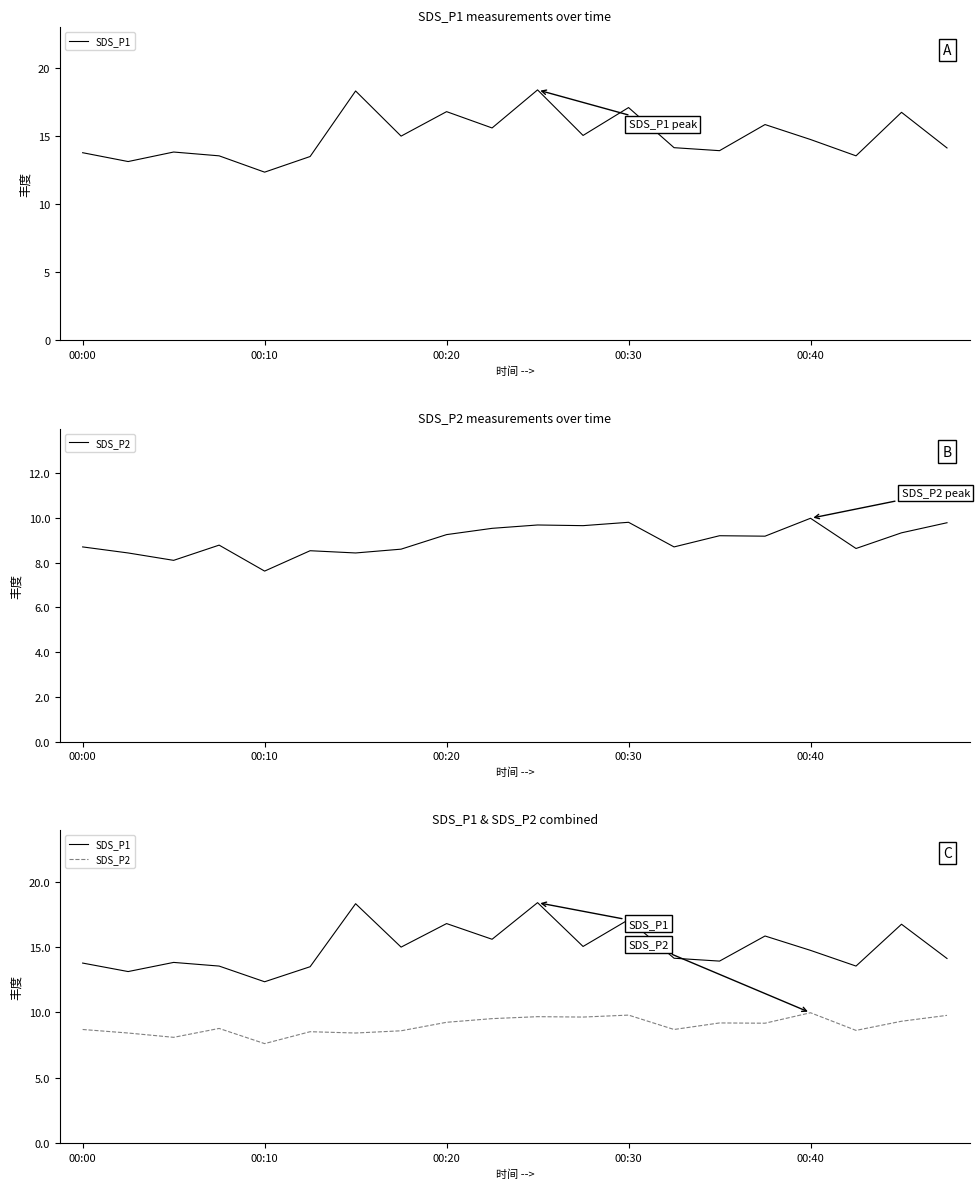

Which series has the widest spread of values?

SDS_P1